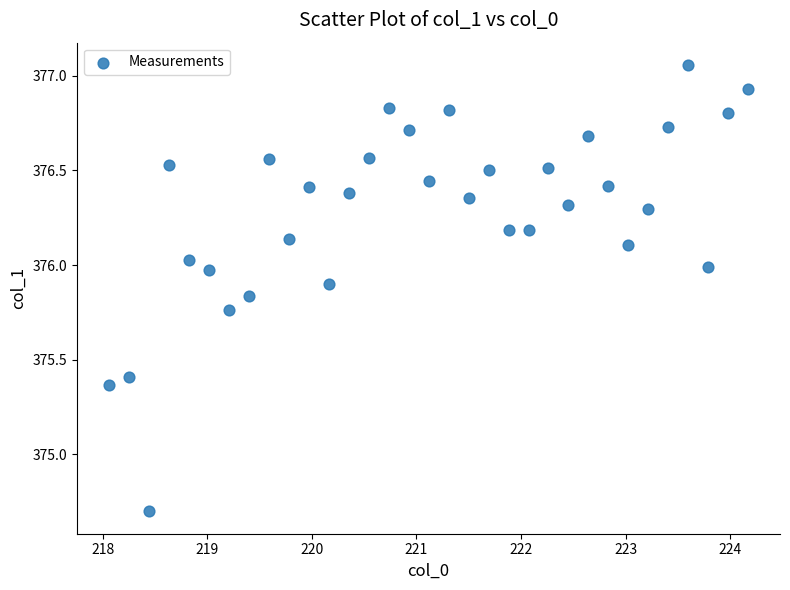

What Y value in the scatter plot is closest to 375?

374.7